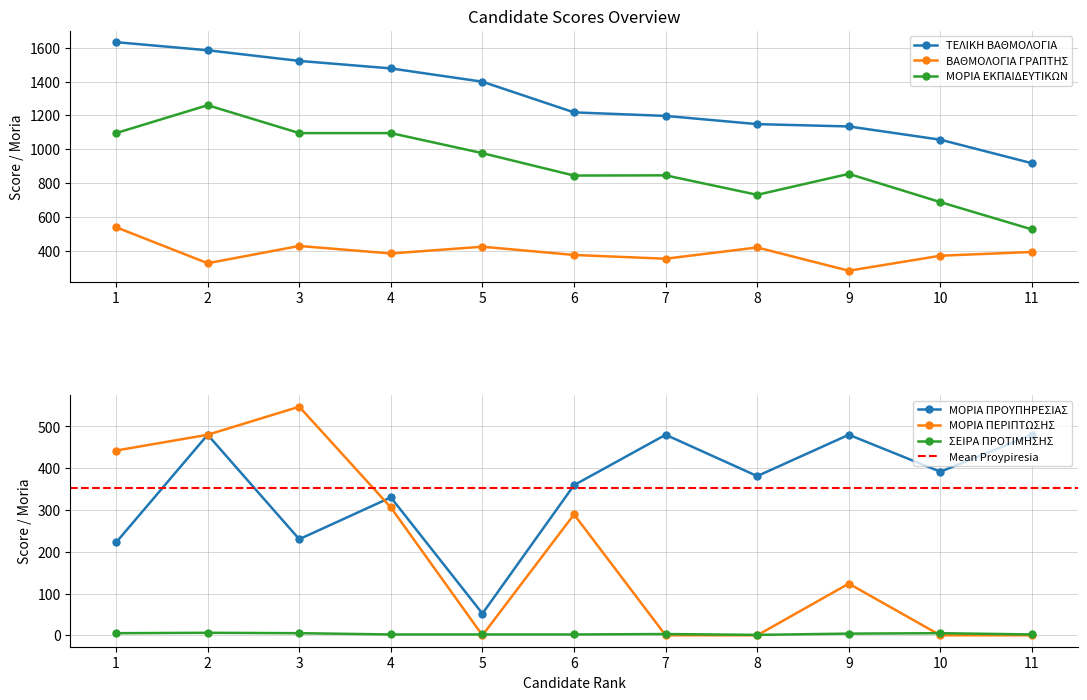

The ΜΟΡΙΑ ΠΡΟΥΠΗΡΕΣΙΑΣ series shows 126.1 at 8. True or false?

False